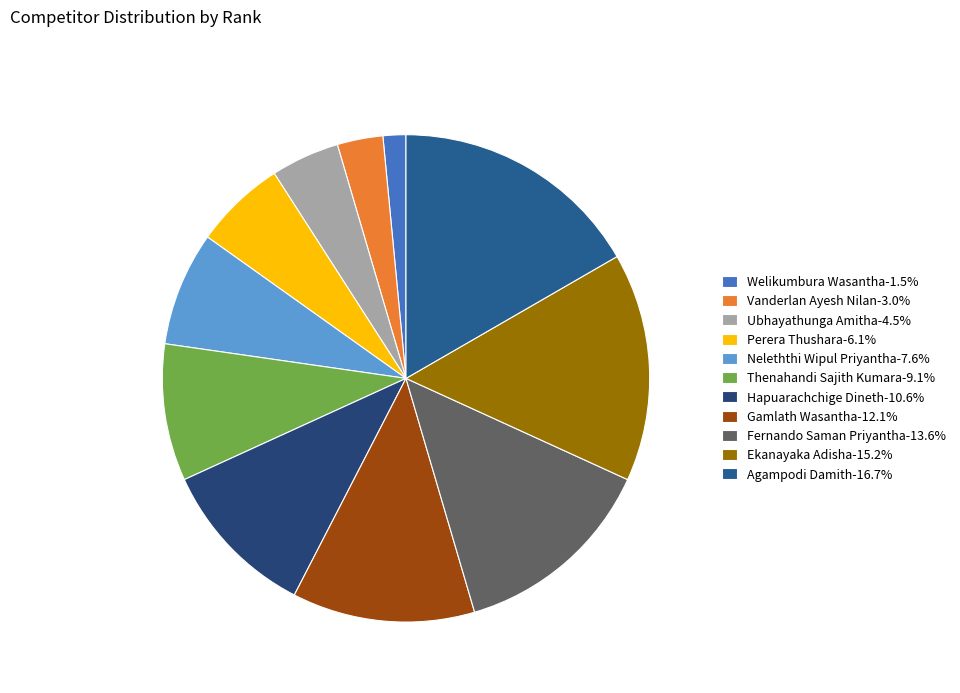

What is the change in value from Gamlath Wasantha to Agampodi Damith?

+3